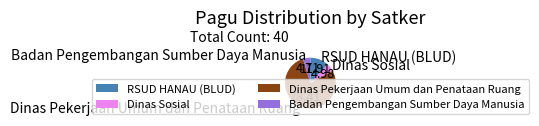

Is it true that Badan Pengembangan Sumber Daya Manusia is 13% of the pie?

False